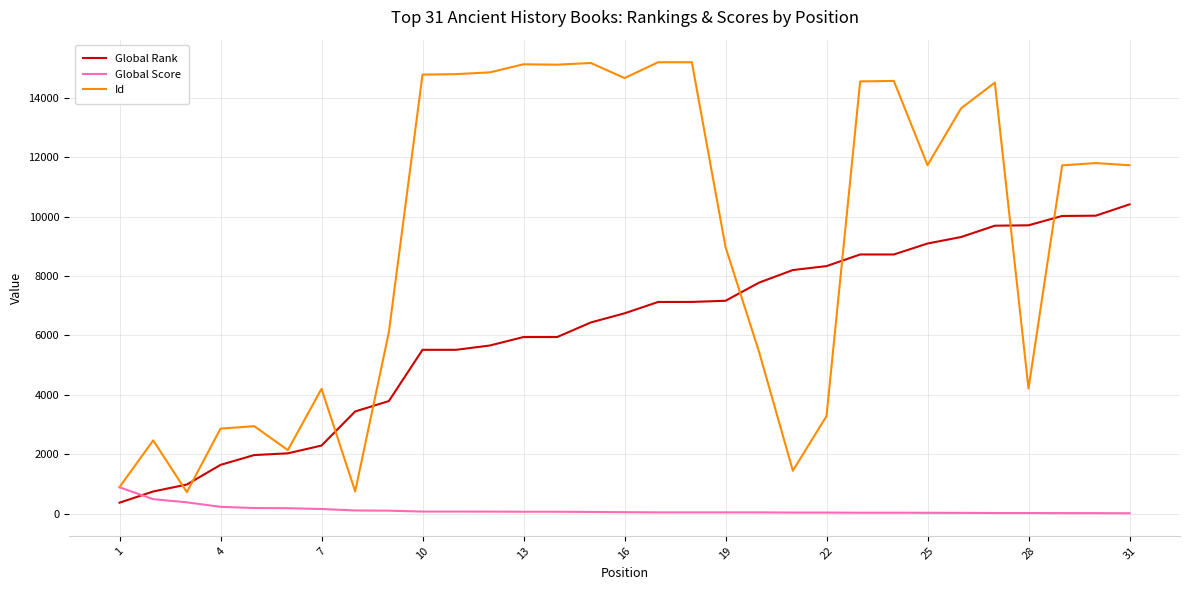

Which series has the largest total across all categories?

Id